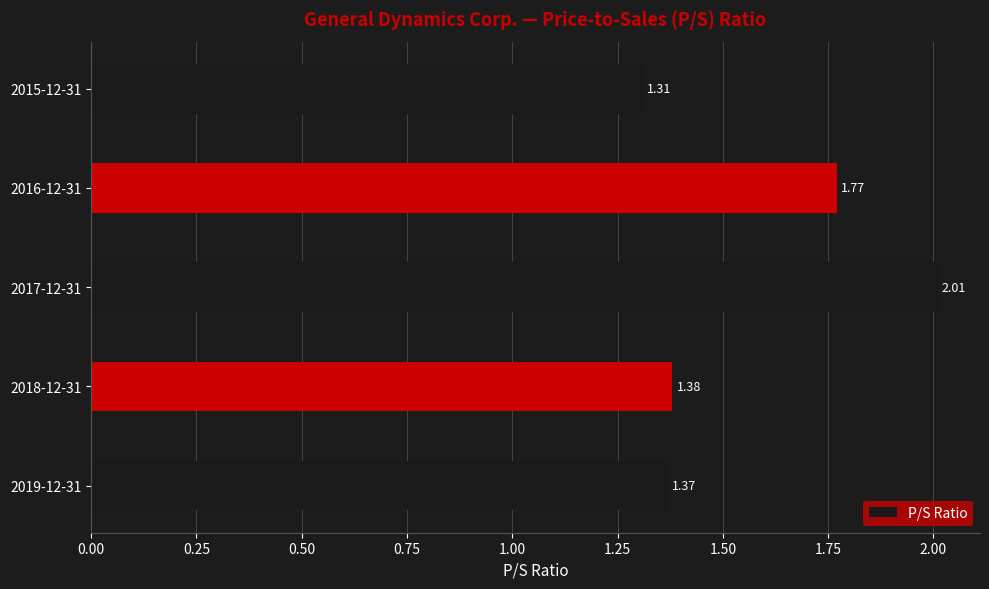

At which category does the chart reach its peak across all series?

2017-12-31